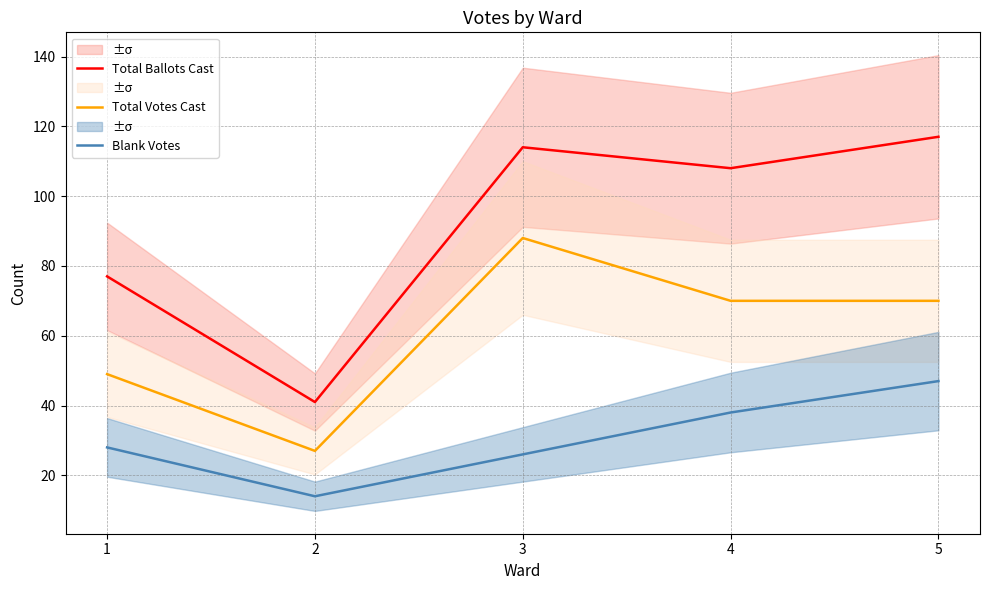

Between 3 and 5, which series saw the biggest shift?

Blank Votes